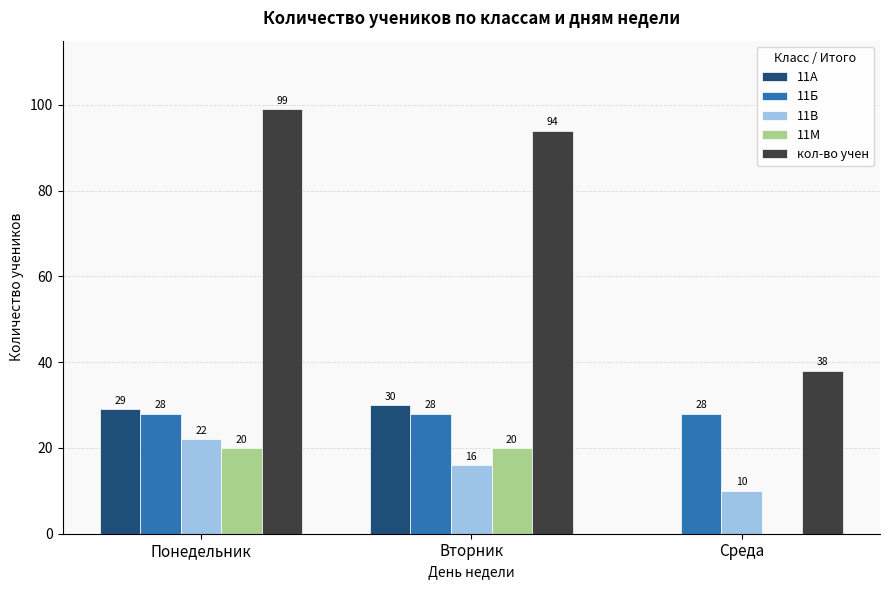

What is the sum of all кол-во учен values?

231